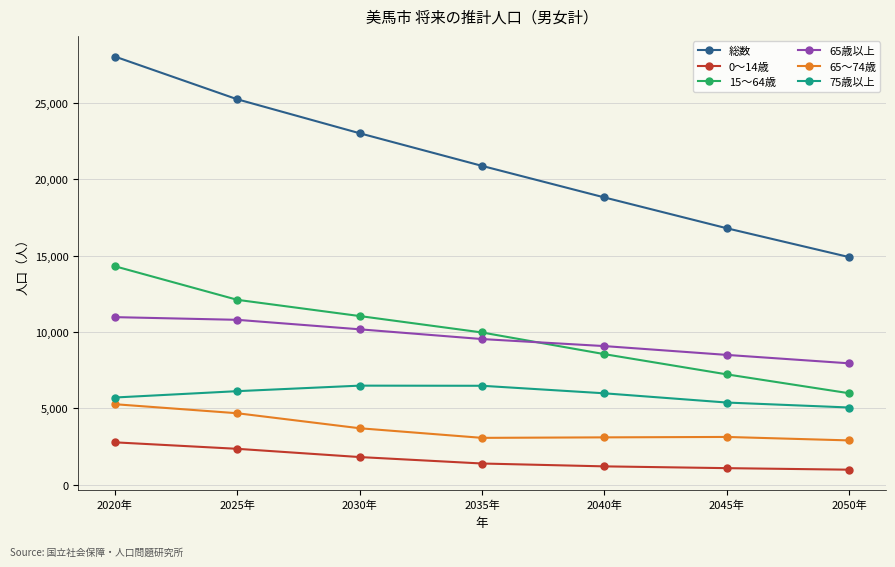

What is the average value of the 65歳以上 series?

9573